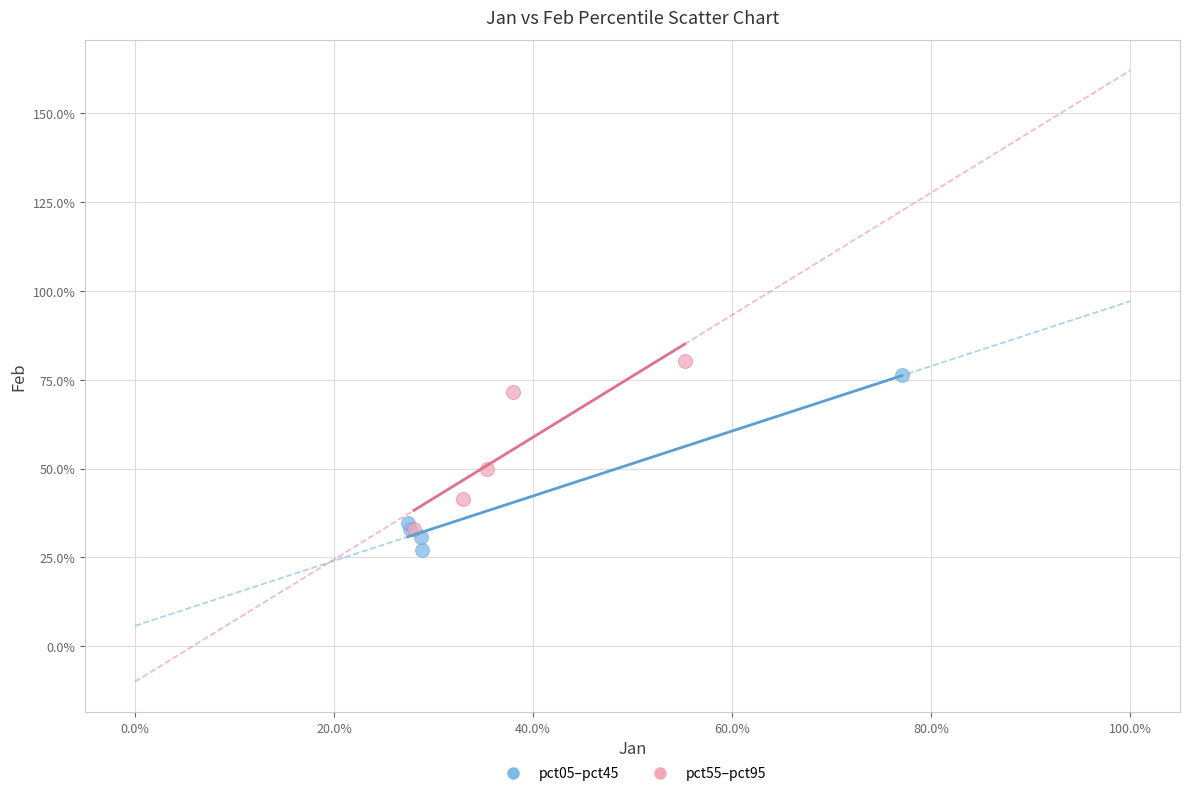

Which series contains the highest Y value?

pct55–pct95